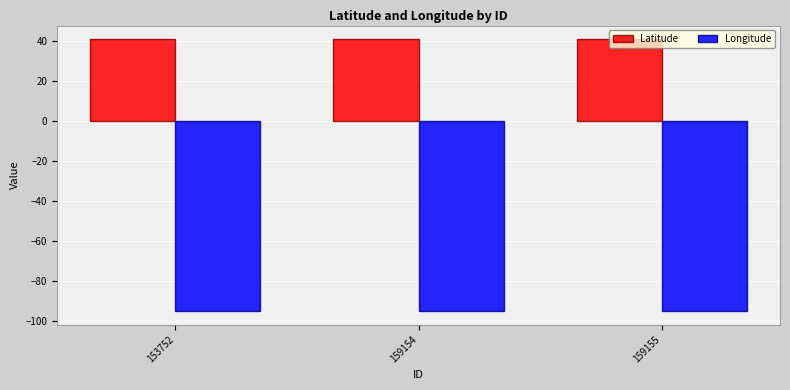

What is the difference between the highest and lowest values at 159155?

136.2